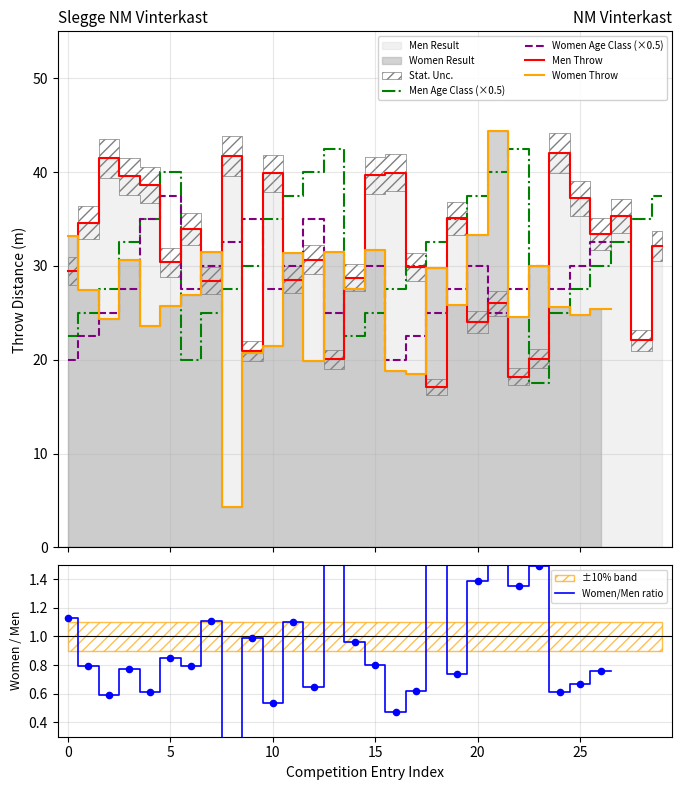

Which series reaches the minimum Y coordinate?

Women/Men ratio